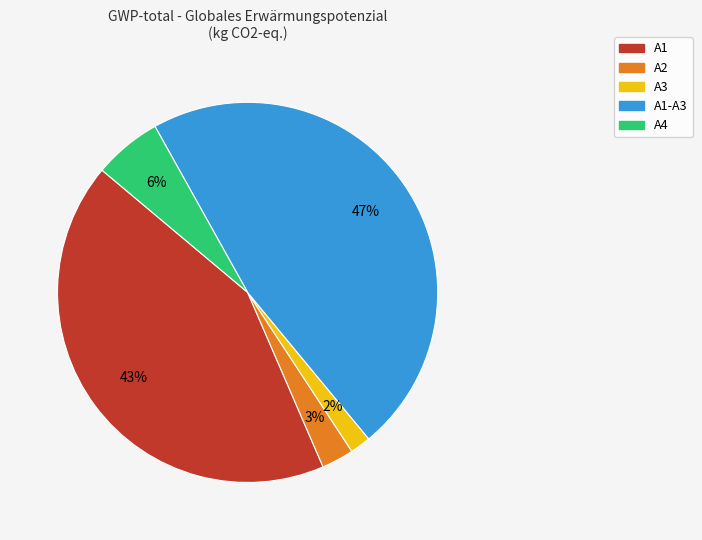

How many slices are in this pie chart?

5